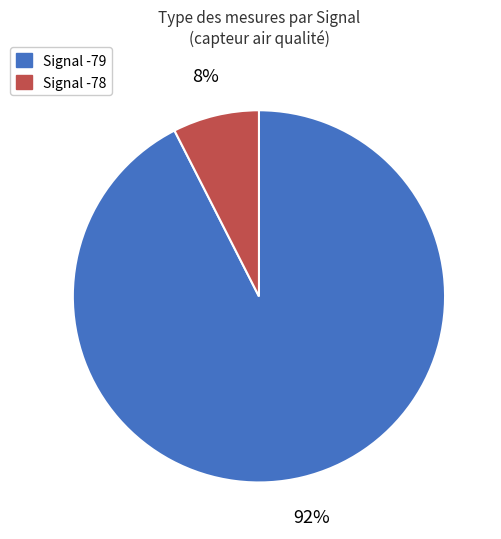

To the nearest percent, what is the average slice percentage?

50%